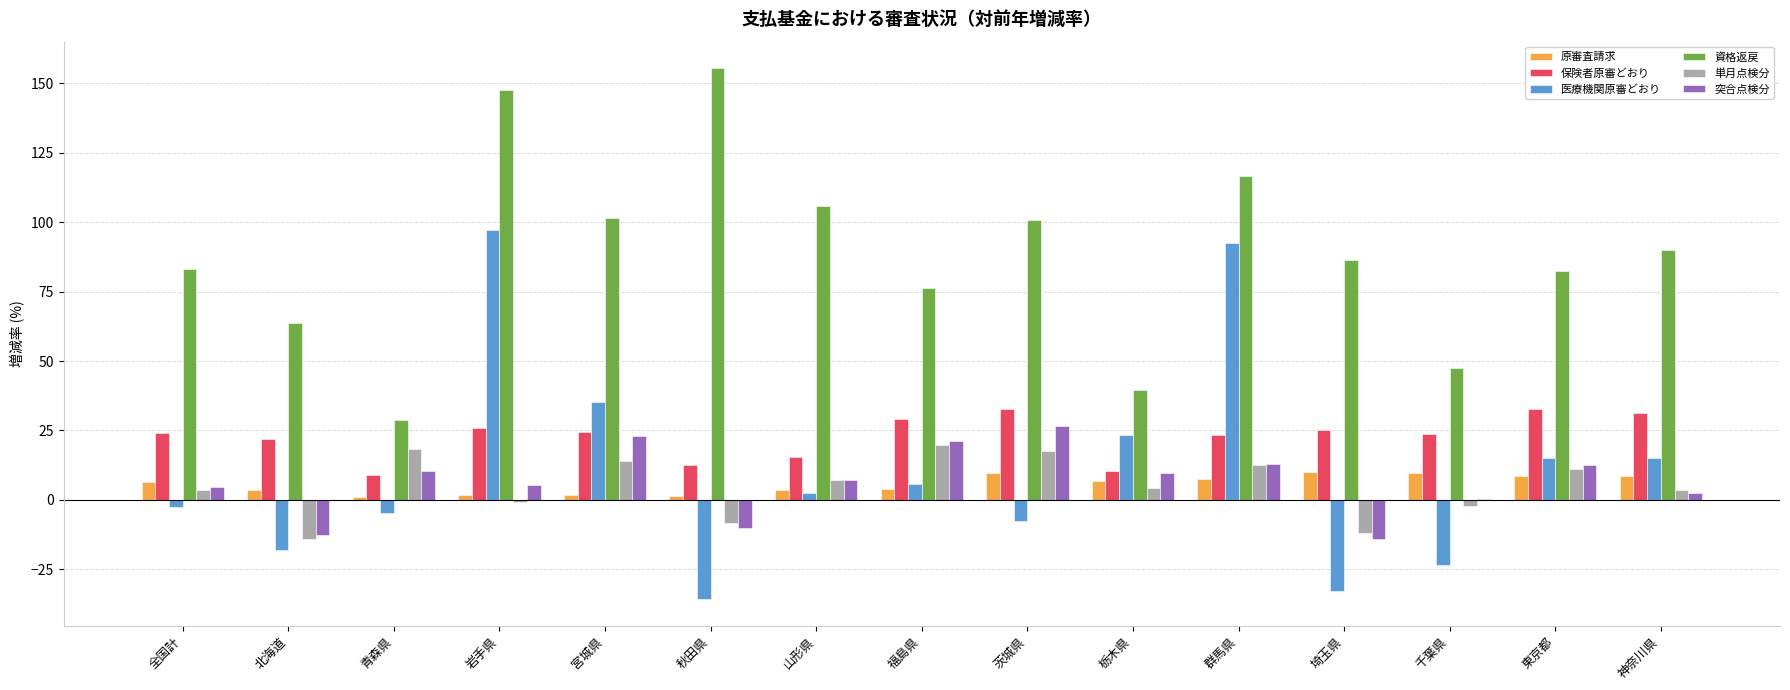

At which category does the chart reach its peak across all series?

秋田県